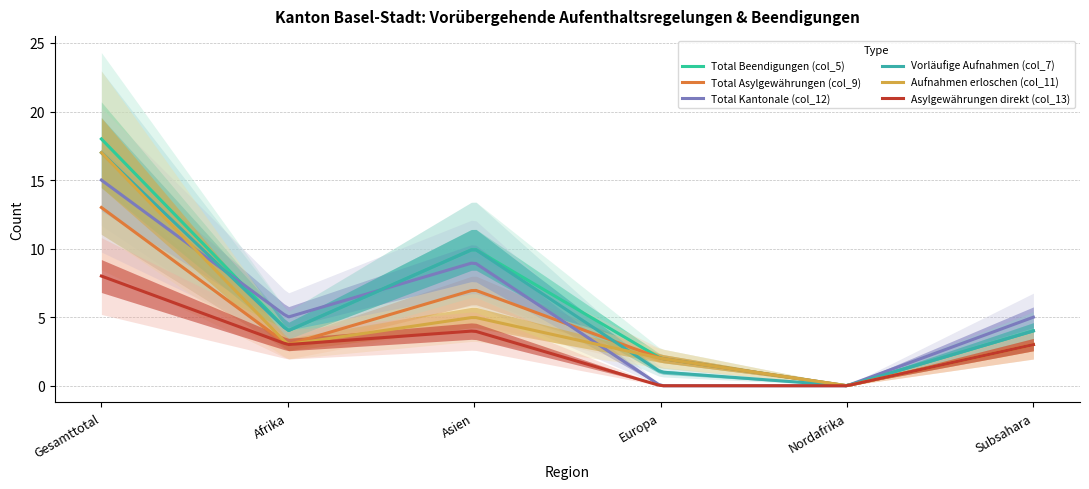

What is the sum of all Total Kantonale (col_12) values?

965.2